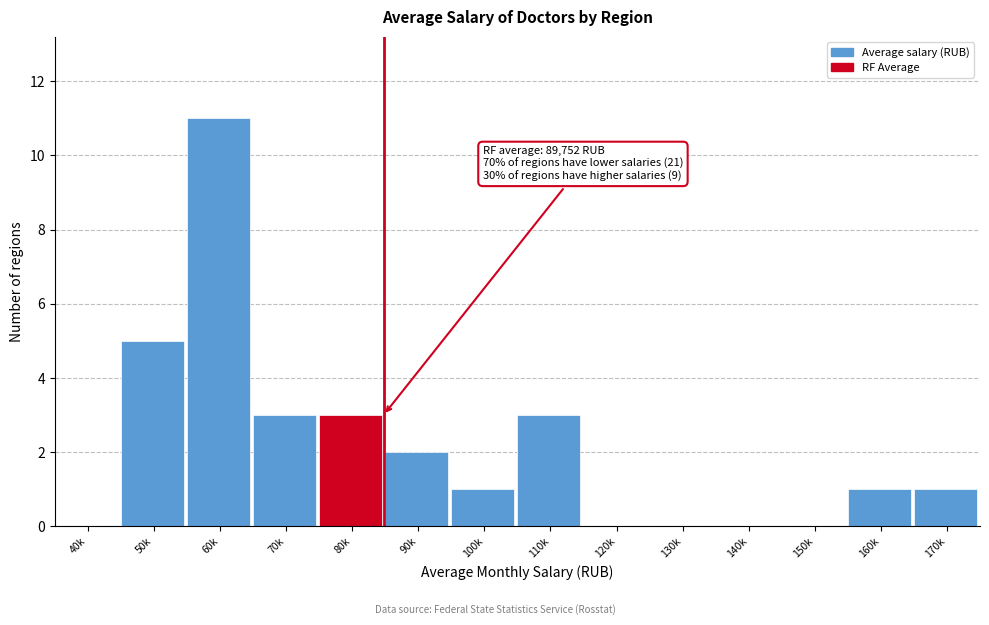

Reading left to right, what are all the values shown in this chart?

40k=0	50k=5	60k=11	70k=3	80k=3	90k=2	100k=1	110k=3	120k=0	130k=0	140k=0	150k=0	160k=1	170k=1